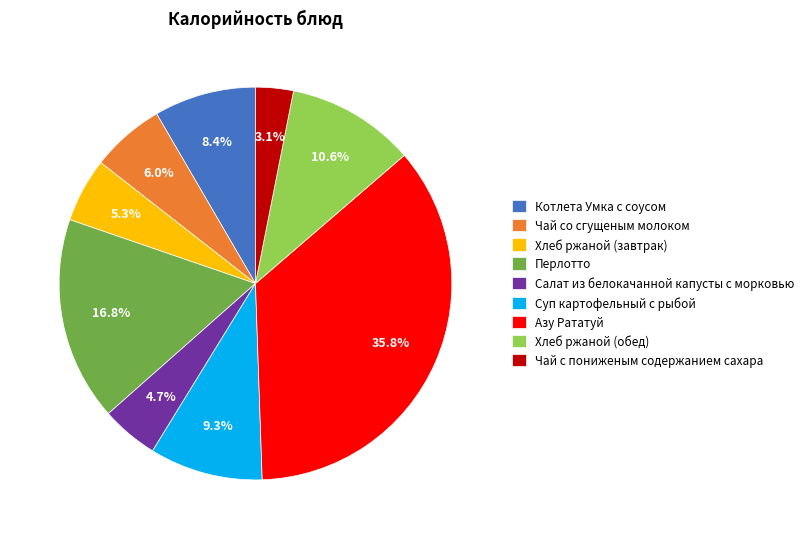

How much of the chart is everything except Азу Рататуй?

64.2%